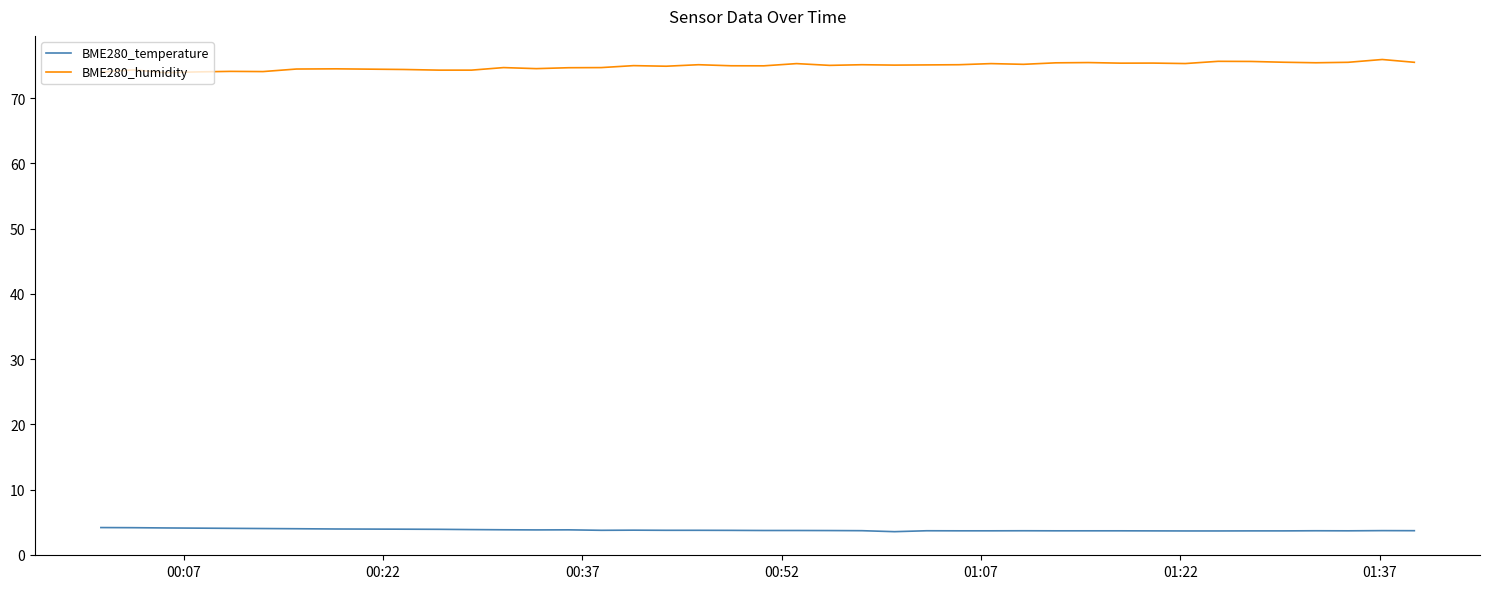

In BME280_humidity, how many points are higher than both neighbors (excluding endpoints)?

13